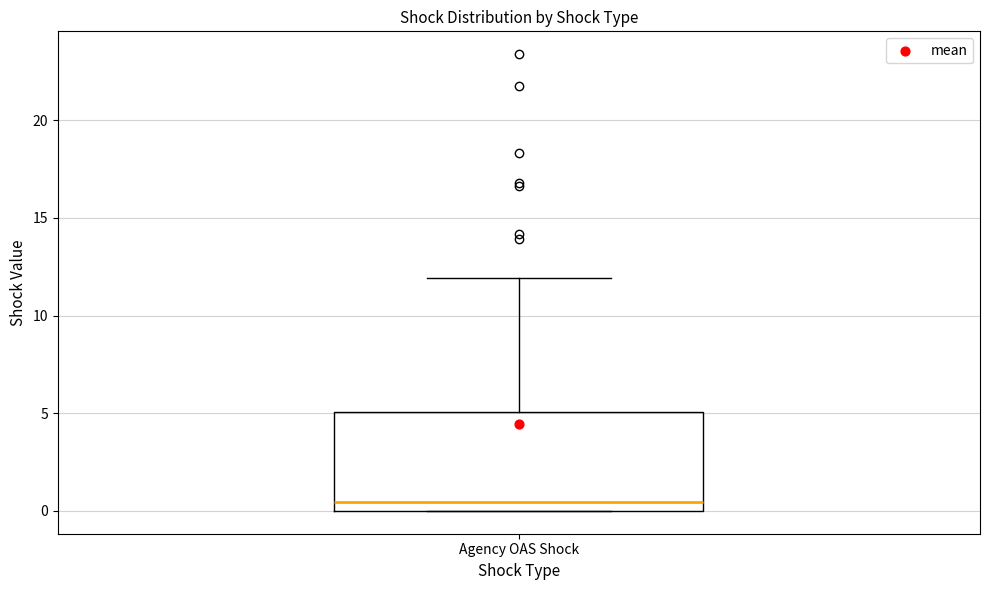

Read this box plot against the y-axis: the position of the median line, the range covered by the box, and the ends of both whiskers. The values are not printed on the chart, so give them approximately, as read against the axis.

median 0.5, box 0.0 to 5.0, whiskers 0.0 to 12.0